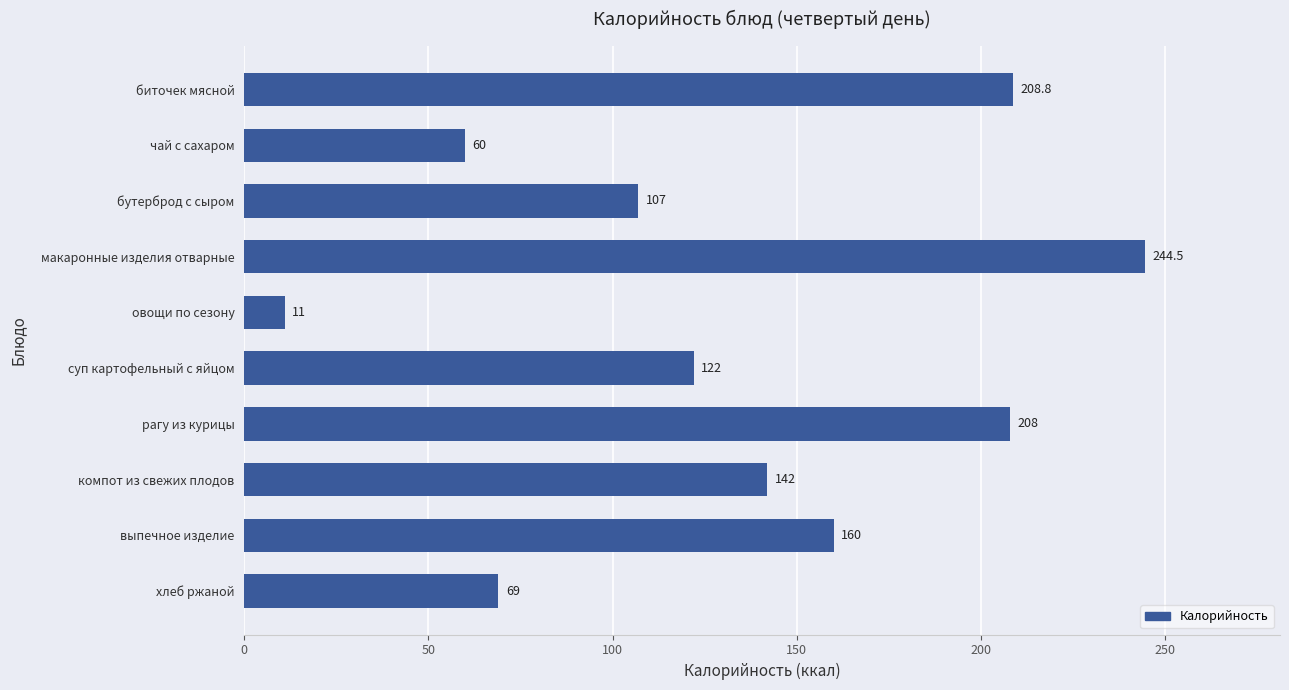

What is the average value?

133.2